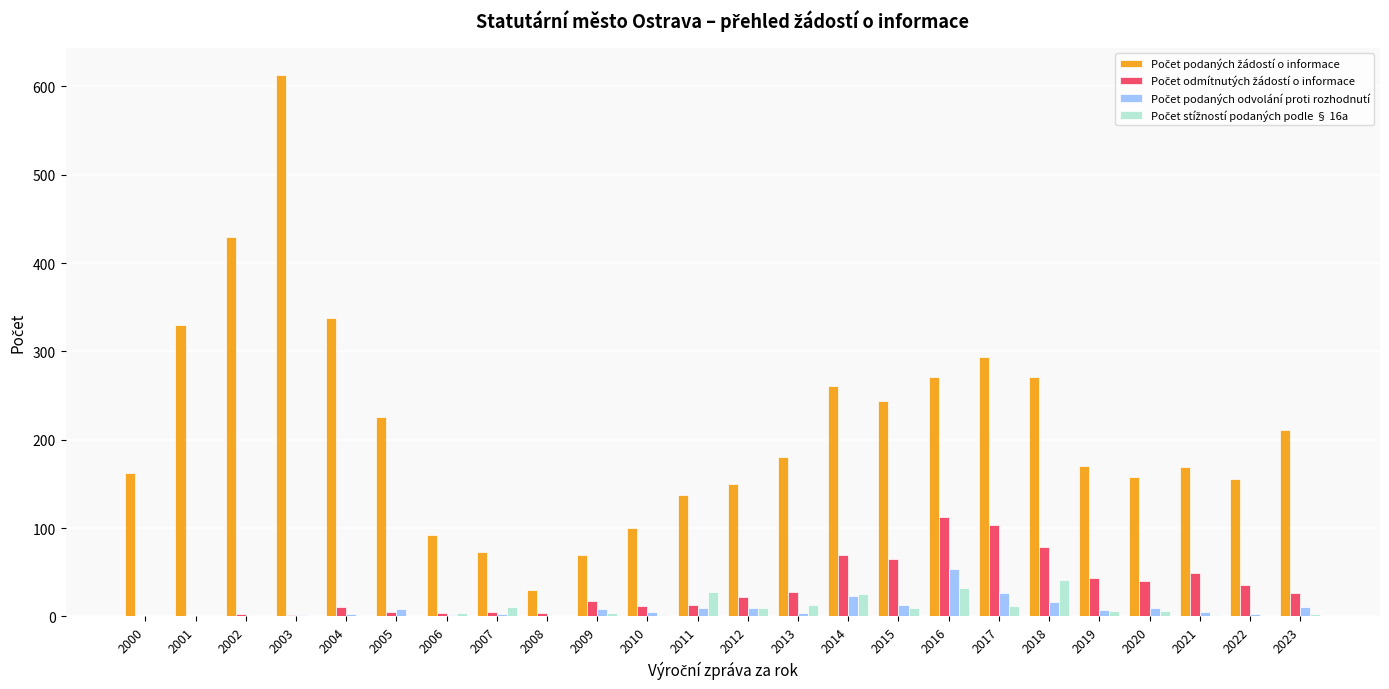

Which category has the highest value across all series?

2003